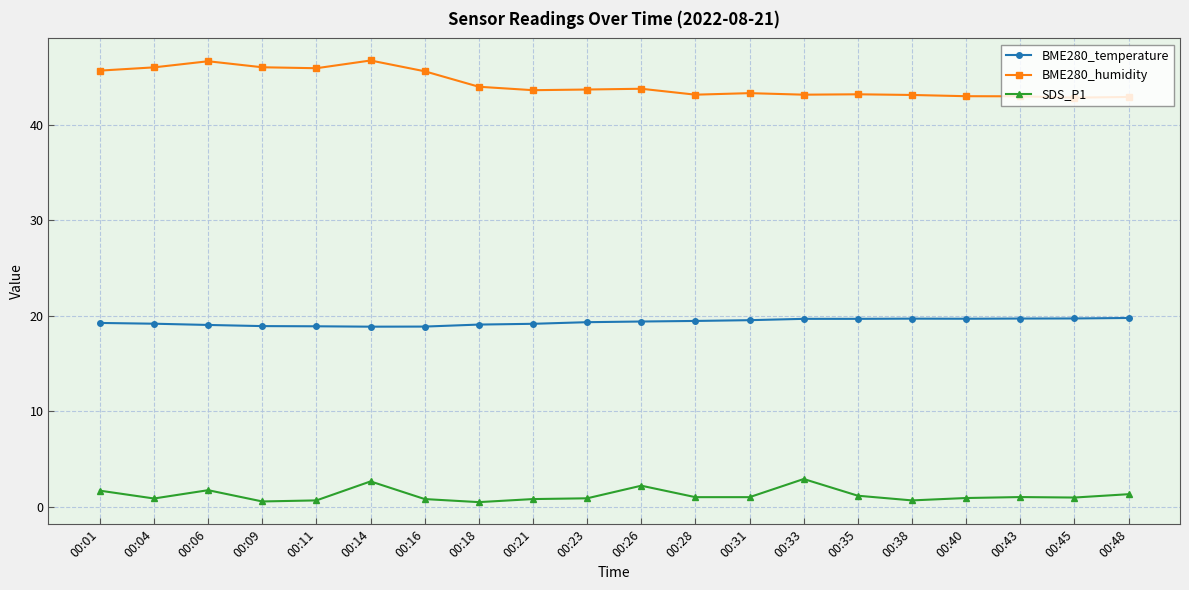

List the series in order of their overall mean, lowest first.

SDS_P1, BME280_temperature, BME280_humidity